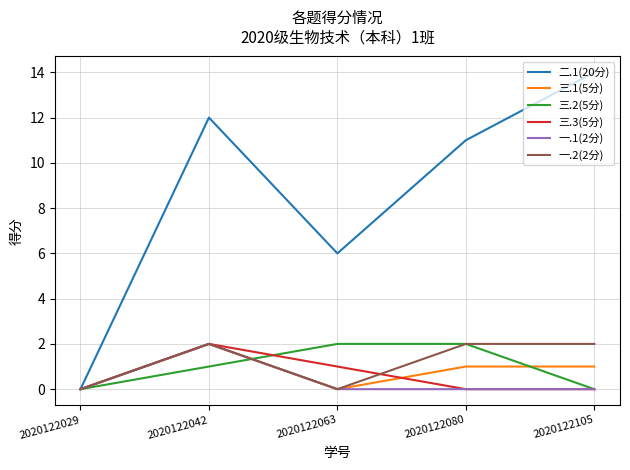

What is the maximum value shown in the chart?

14